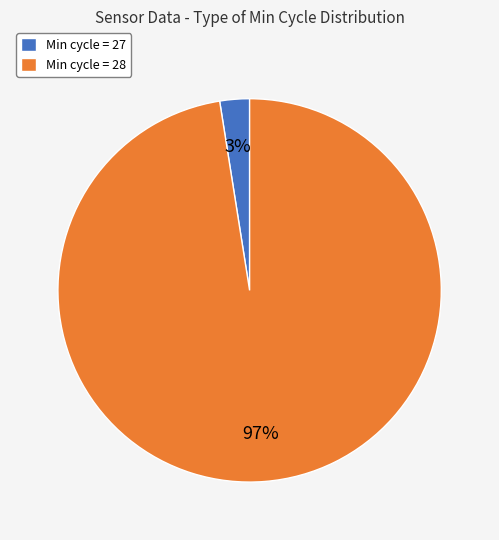

Is there a majority slice in this chart?

Yes